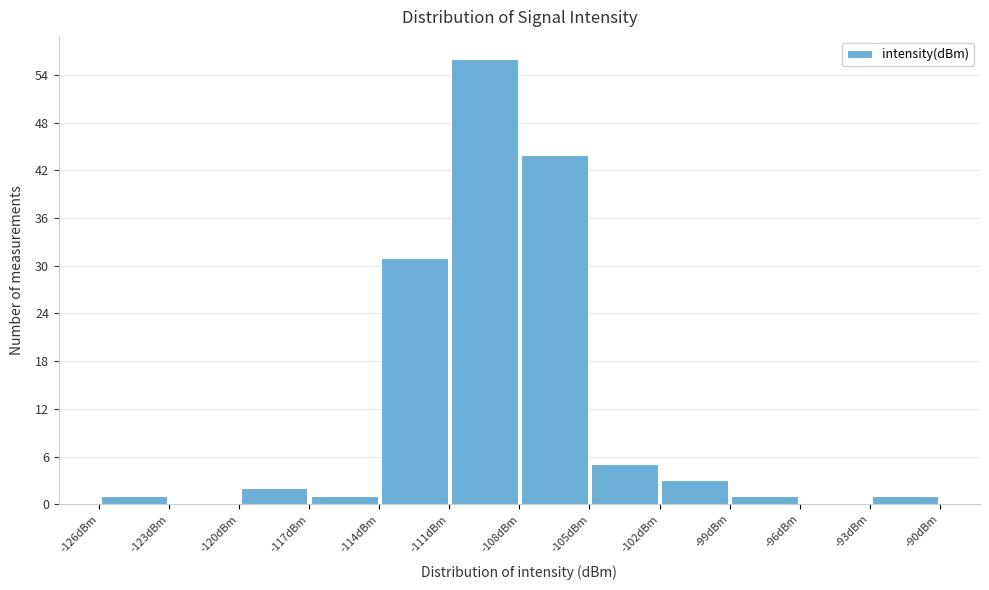

Reading left to right, list every bar in this chart as the range it spans on the x-axis followed by its height. The values are not printed on the chart, so give them approximately, as read against the axis.

-126 to -123: 1
-123 to -120: 0
-120 to -117: 2
-117 to -114: 1
-114 to -111: 31
-111 to -108: 56
-108 to -105: 44
-105 to -102: 5
-102 to -99: 3
-99 to -96: 1
-96 to -93: 0
-93 to -90: 1